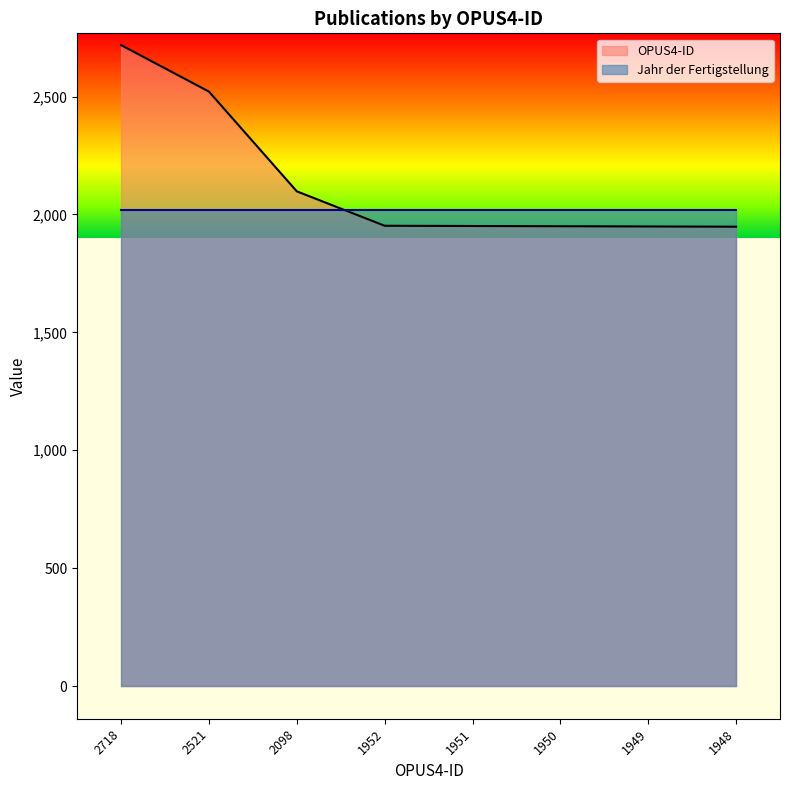

How many times do Jahr der Fertigstellung and OPUS4-ID cross each other?

1